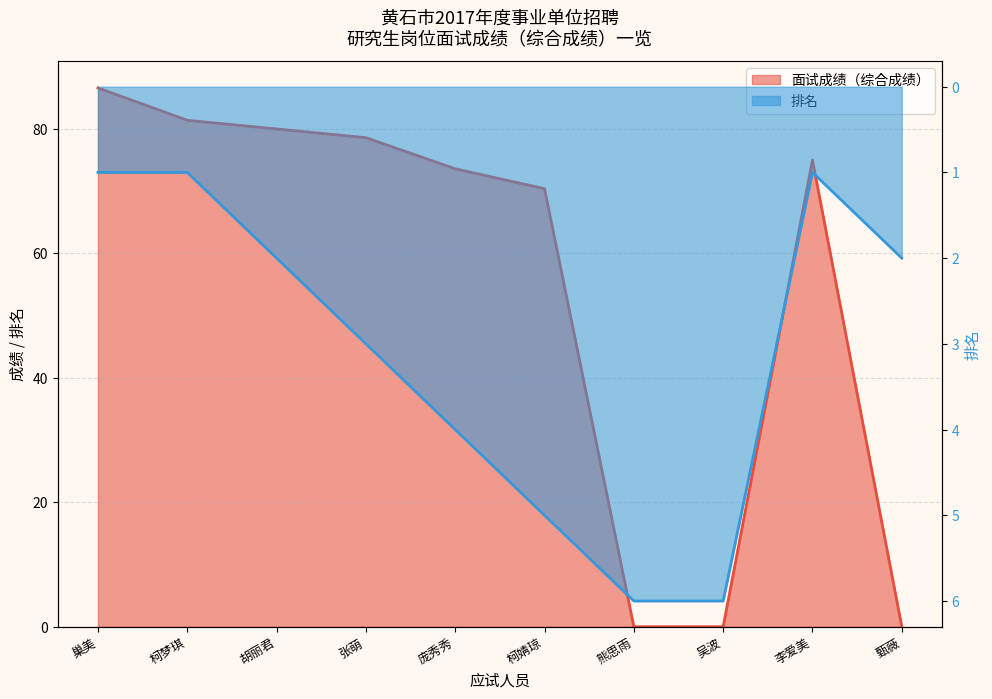

Where does the 排名 series first go above 3?

庞秀秀